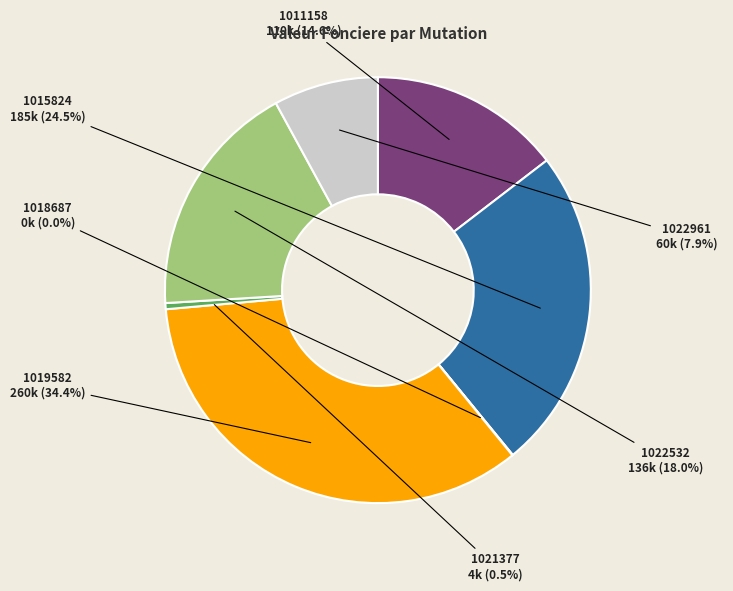

Is there any slice that represents more than half of the pie?

No